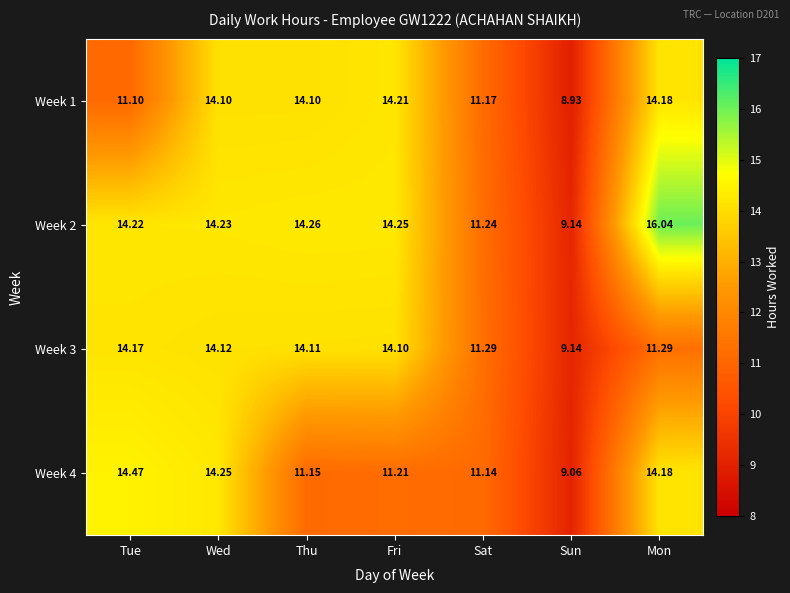

Is the value of Week 1 at Sat greater than the value of Week 3 at Mon?

No